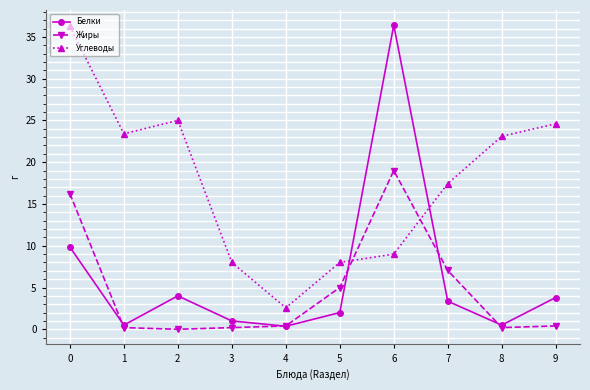

The Жиры series shows 19.0 at 6. True or false?

True